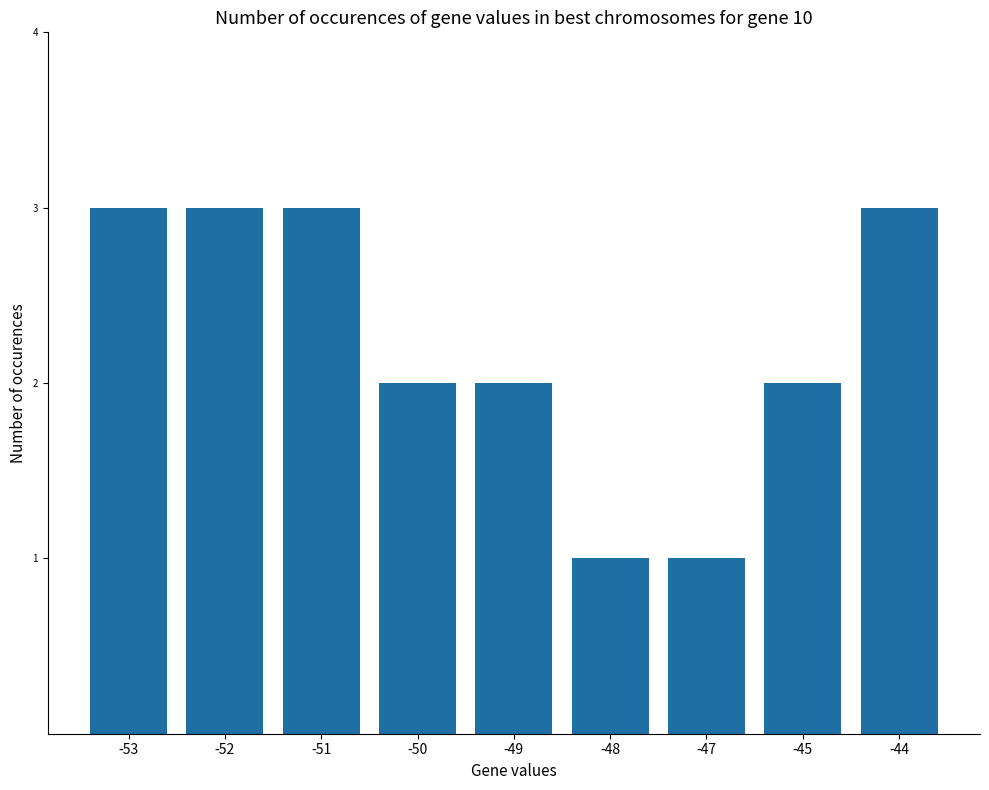

What is the maximum value shown in the chart?

3